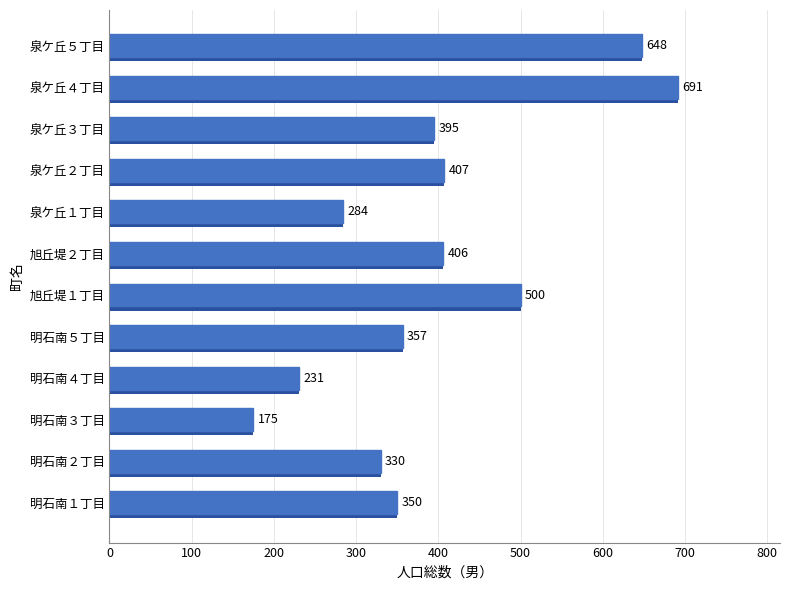

Rank the categories by value from highest to lowest.

泉ケ丘４丁目, 泉ケ丘５丁目, 旭丘堤１丁目, 泉ケ丘２丁目, 旭丘堤２丁目, 泉ケ丘３丁目, 明石南５丁目, 明石南１丁目, 明石南２丁目, 泉ケ丘１丁目, 明石南４丁目, 明石南３丁目